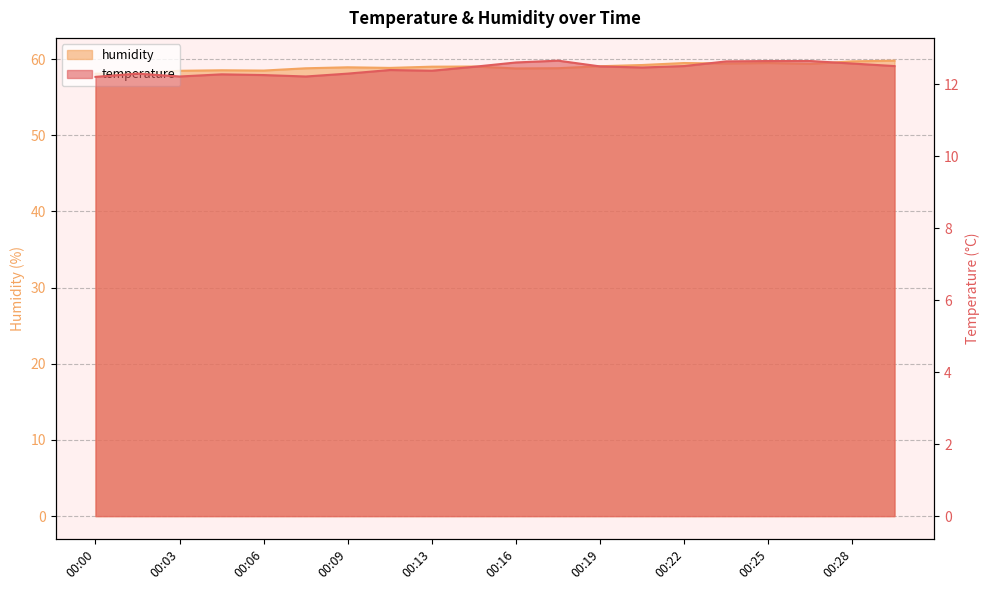

What is the spread (max minus min) of values at 00:07?

46.6